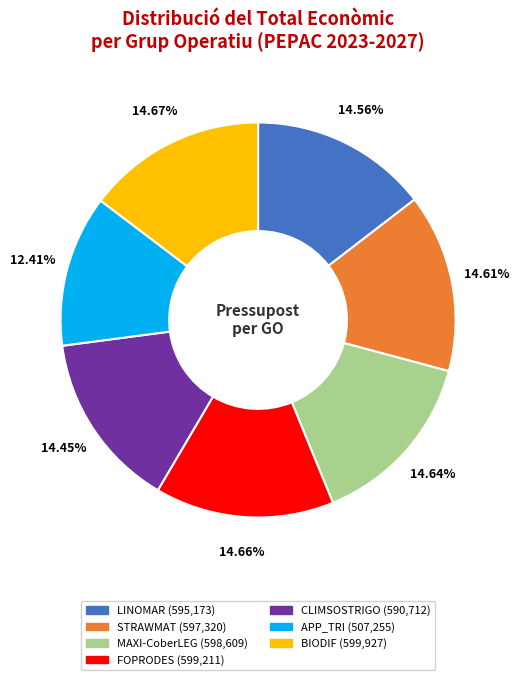

The LINOMAR slice represents 15% of the pie. True or false?

True